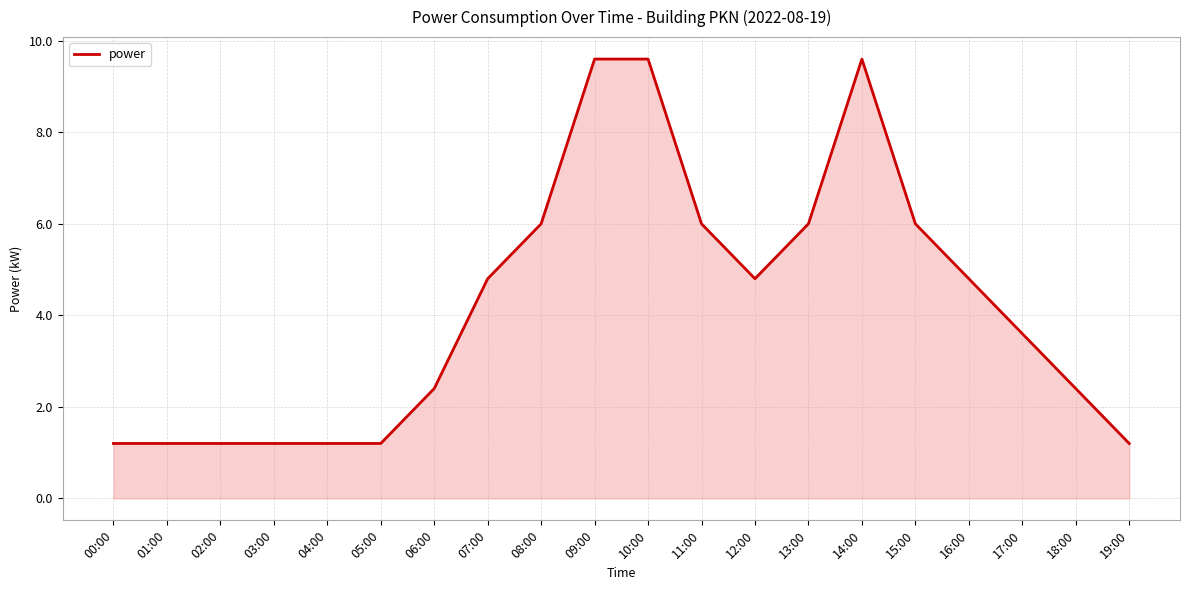

What value does the data have at 18:00?

2.4